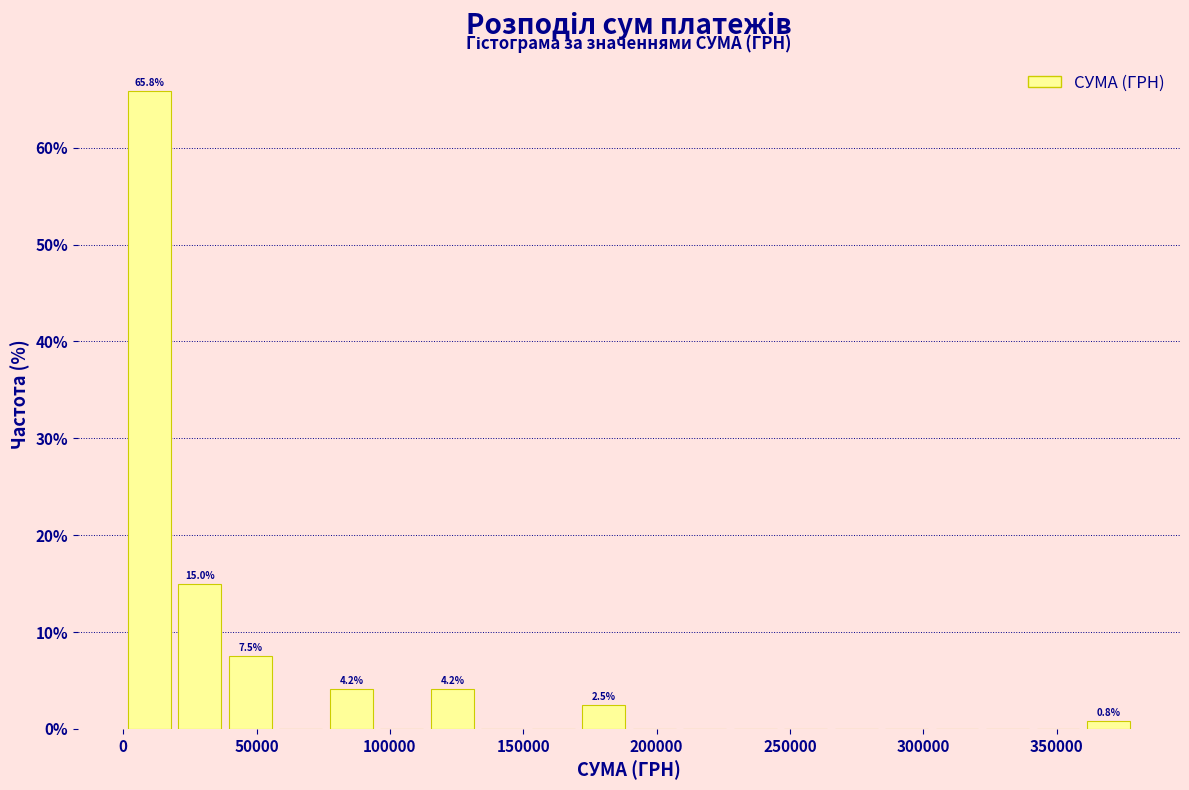

Around what value on the x-axis is the tallest bar? Give the approximate position of its centre, as read against the axis.

10000